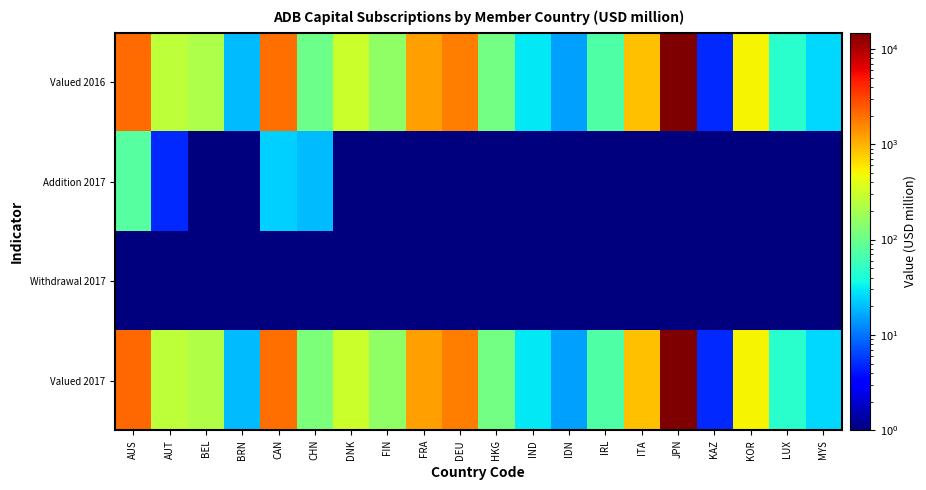

What is the minimum value shown in the chart?

0.1